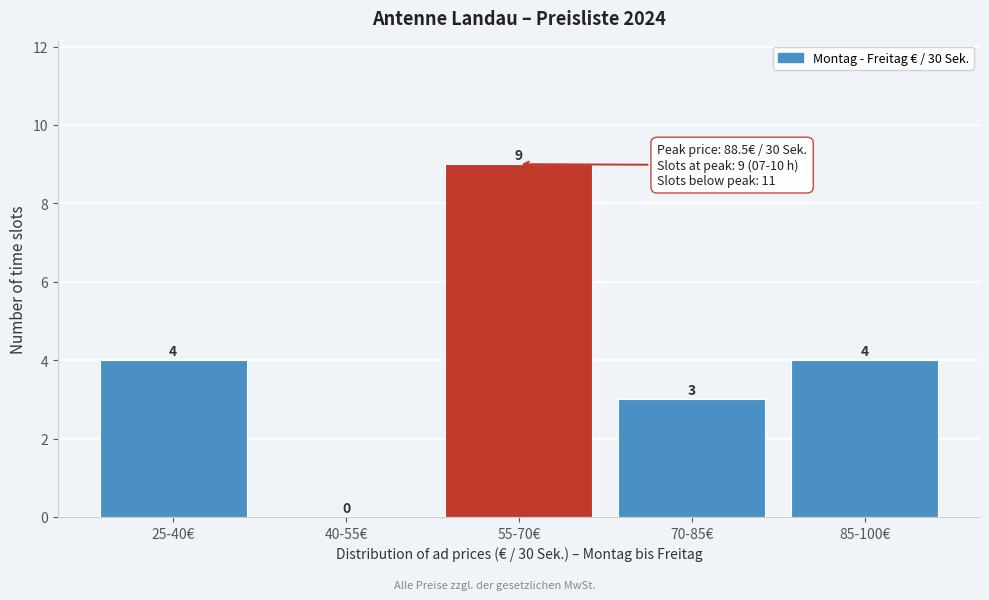

Reading left to right, what are all the values shown in this chart?

25-40€=4	40-55€=0	55-70€=9	70-85€=3	85-100€=4